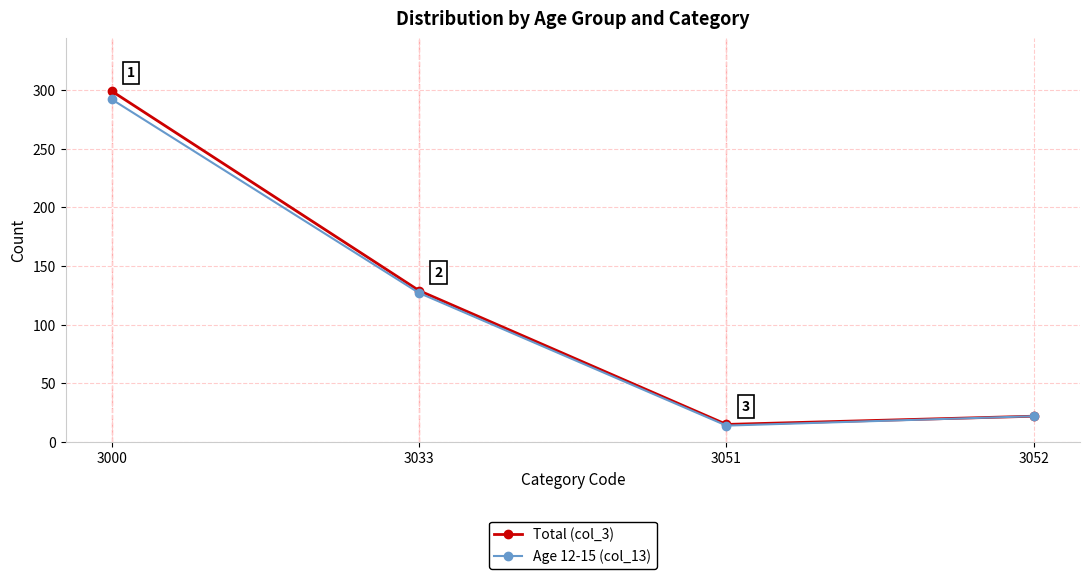

Which category has the lowest value across all series?

3051